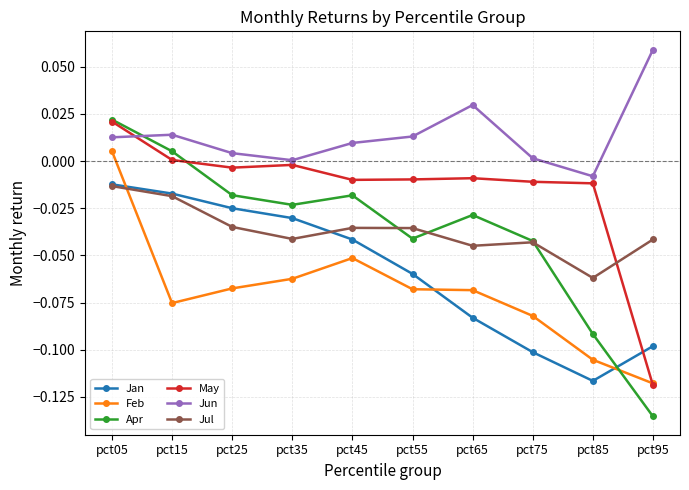

Is the value of Jul at pct05 greater than the value of Feb at pct75?

Yes